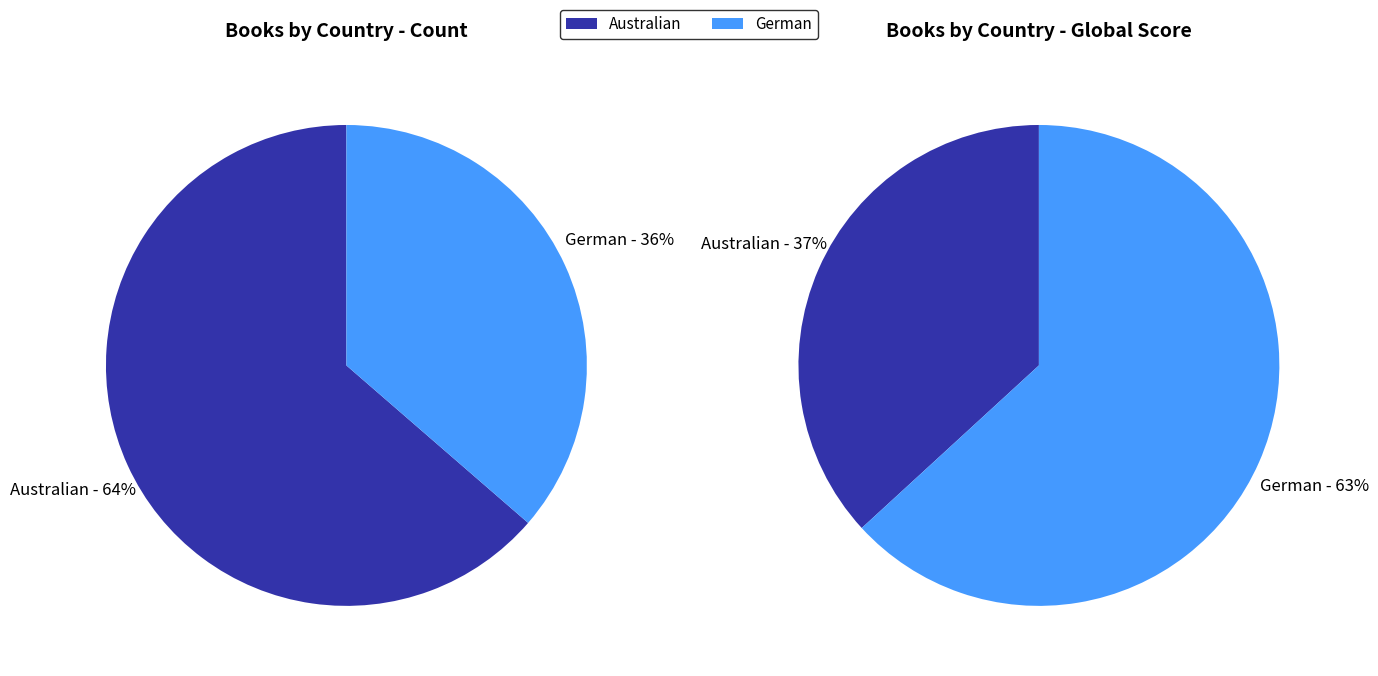

To the nearest percent, what percentage of the pie is Australian?

64%